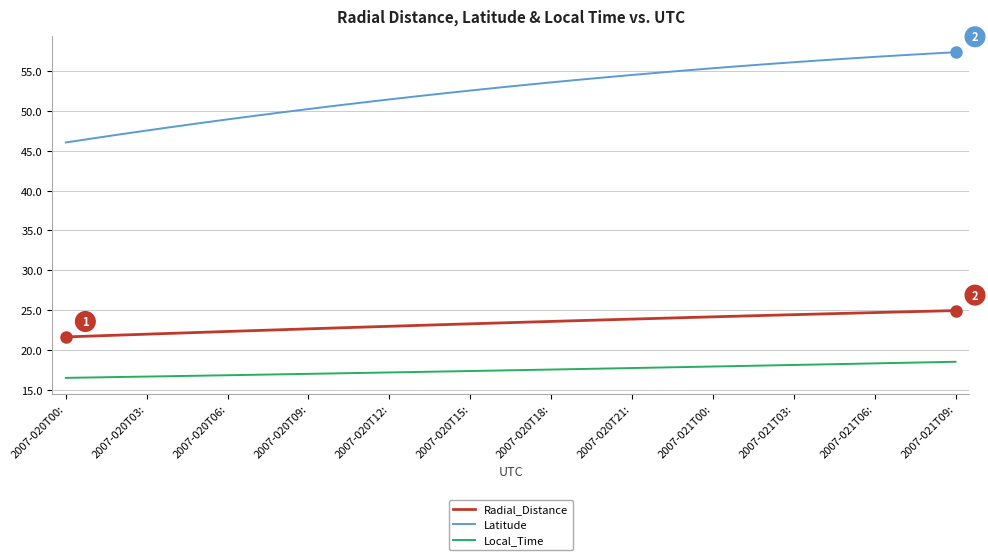

Which series has the largest total across all categories?

Latitude